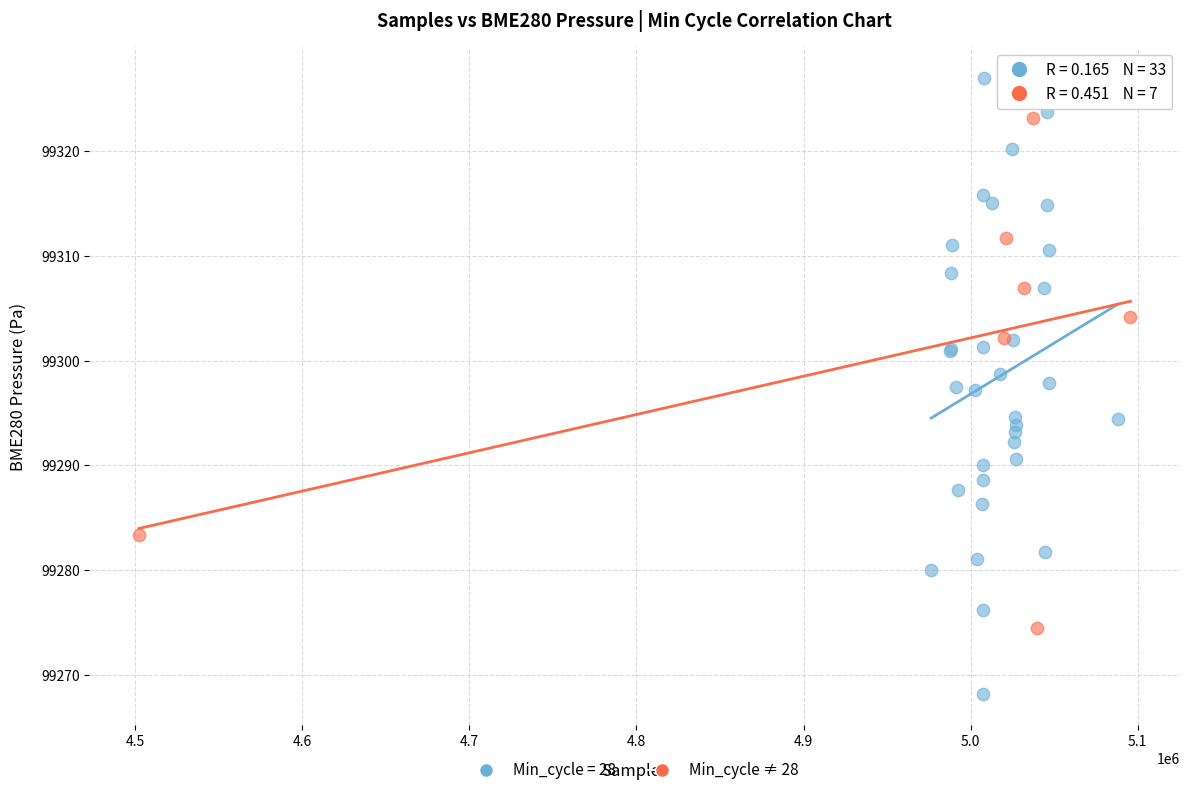

Which series has the widest spread of Y values?

Min_cycle = 28